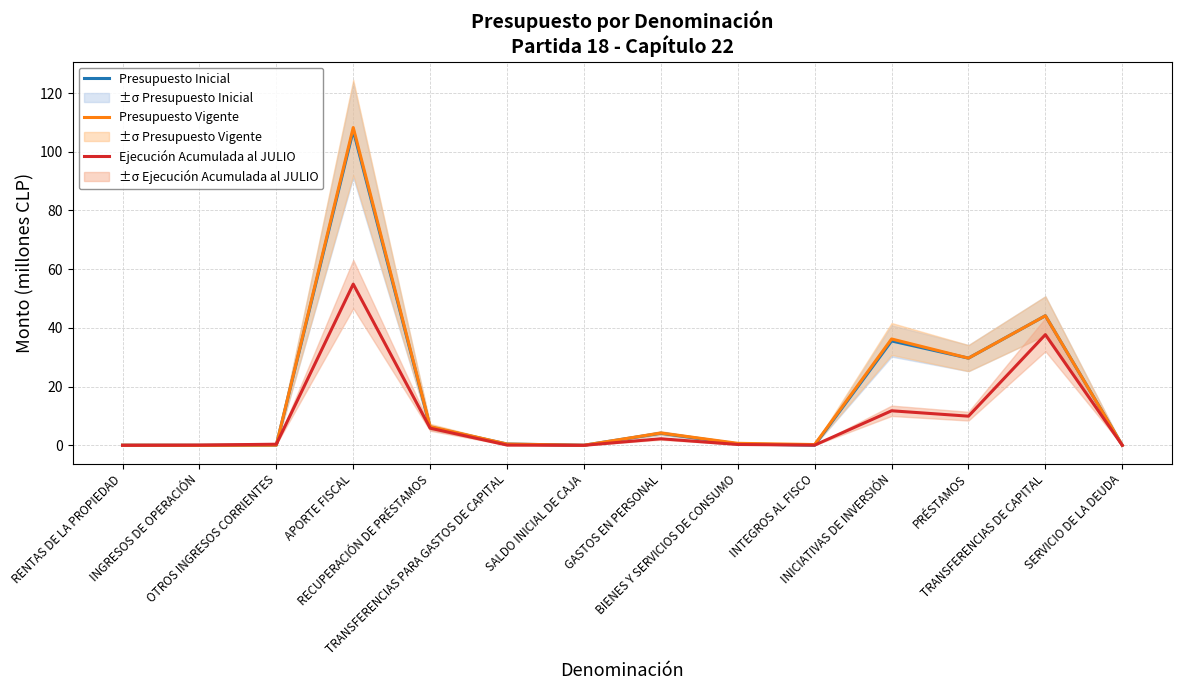

Reading left to right, transcribe all the data shown in this chart.

Presupuesto Inicial: RENTAS DE LA PROPIEDAD=0.0	INGRESOS DE OPERACIÓN=0.0	OTROS INGRESOS CORRIENTES=0.1	APORTE FISCAL=107.3	RECUPERACIÓN DE PRÉSTAMOS=6.2	TRANSFERENCIAS PARA GASTOS DE CAPITAL=0.4	SALDO INICIAL DE CAJA=0.0	GASTOS EN PERSONAL=4.1	BIENES Y SERVICIOS DE CONSUMO=0.5	INTEGROS AL FISCO=0.1	INICIATIVAS DE INVERSIÓN=35.5	PRÉSTAMOS=29.7	TRANSFERENCIAS DE CAPITAL=44.1	SERVICIO DE LA DEUDA=0.0
Presupuesto Vigente: RENTAS DE LA PROPIEDAD=0.0	INGRESOS DE OPERACIÓN=0.0	OTROS INGRESOS CORRIENTES=0.1	APORTE FISCAL=108.3	RECUPERACIÓN DE PRÉSTAMOS=6.4	TRANSFERENCIAS PARA GASTOS DE CAPITAL=0.4	SALDO INICIAL DE CAJA=0.0	GASTOS EN PERSONAL=4.2	BIENES Y SERVICIOS DE CONSUMO=0.7	INTEGROS AL FISCO=0.3	INICIATIVAS DE INVERSIÓN=36.2	PRÉSTAMOS=29.7	TRANSFERENCIAS DE CAPITAL=44.1	SERVICIO DE LA DEUDA=0.0
Ejecución Acumulada al JULIO: RENTAS DE LA PROPIEDAD=0.0	INGRESOS DE OPERACIÓN=0.1	OTROS INGRESOS CORRIENTES=0.4	APORTE FISCAL=54.9	RECUPERACIÓN DE PRÉSTAMOS=5.8	TRANSFERENCIAS PARA GASTOS DE CAPITAL=0.1	SALDO INICIAL DE CAJA=0.0	GASTOS EN PERSONAL=2.2	BIENES Y SERVICIOS DE CONSUMO=0.3	INTEGROS AL FISCO=0.1	INICIATIVAS DE INVERSIÓN=11.8	PRÉSTAMOS=9.9	TRANSFERENCIAS DE CAPITAL=37.7	SERVICIO DE LA DEUDA=0.0